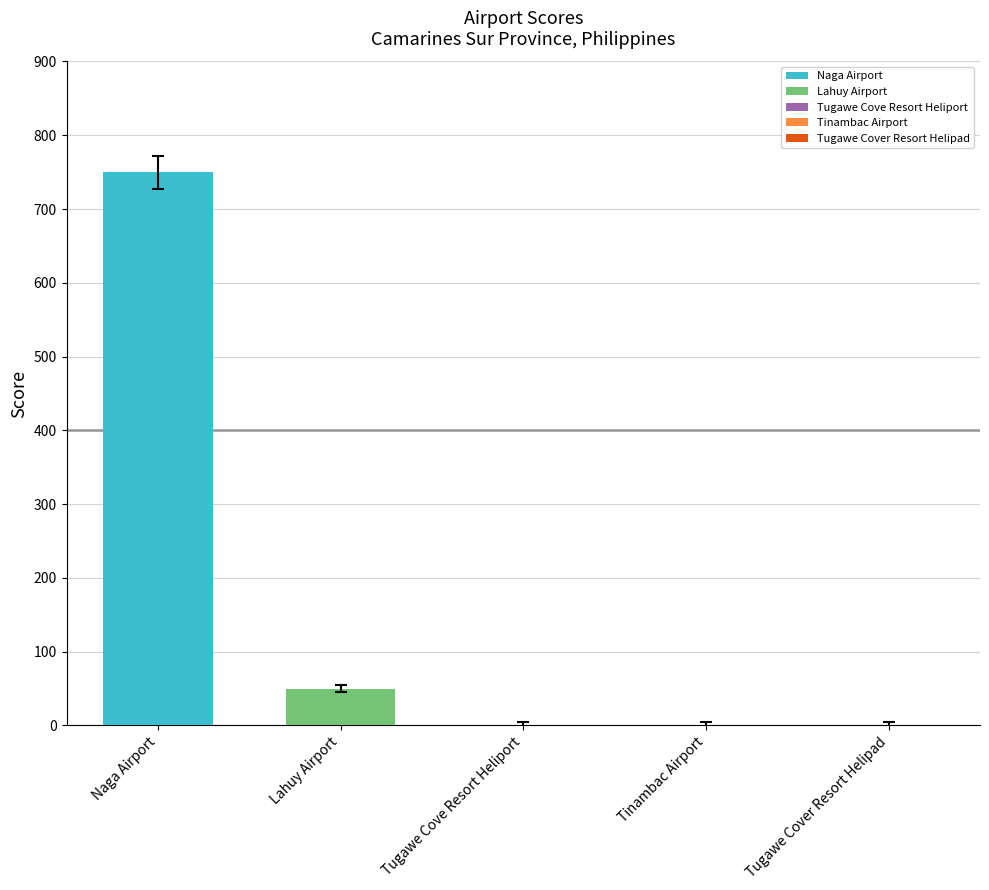

Which has a higher value, Naga Airport or Tinambac Airport?

Naga Airport